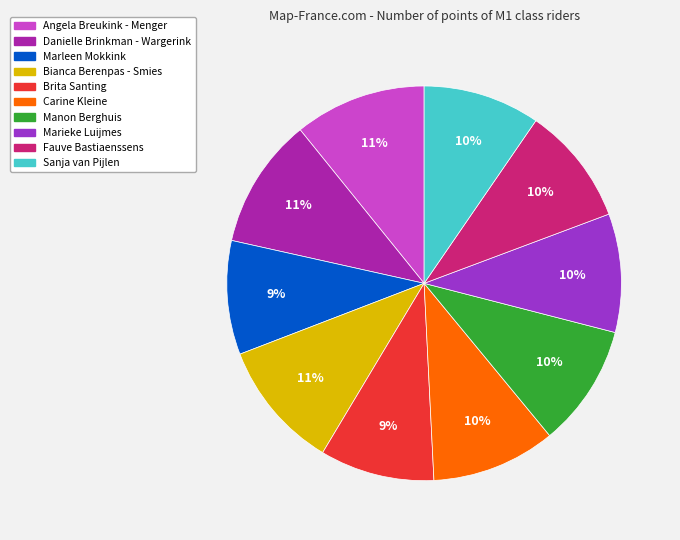

Does Marleen Mokkink account for over 50% of the chart?

No